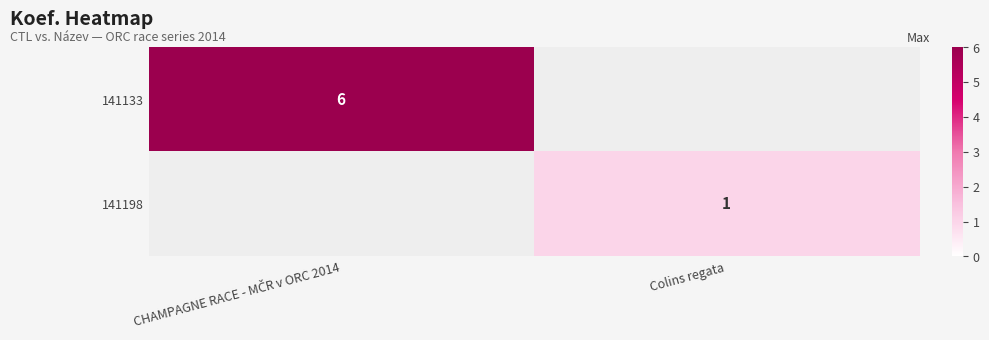

The value of 141198 at Colins regata is 1. True or false?

True